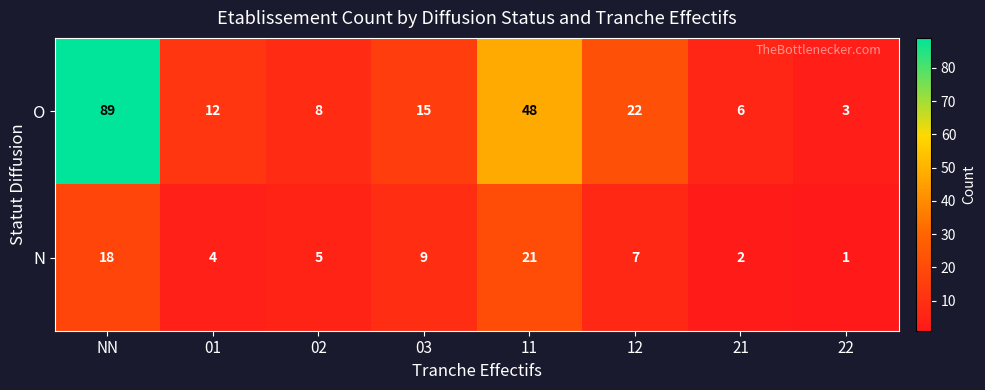

Where is O nearest to the value 46?

11